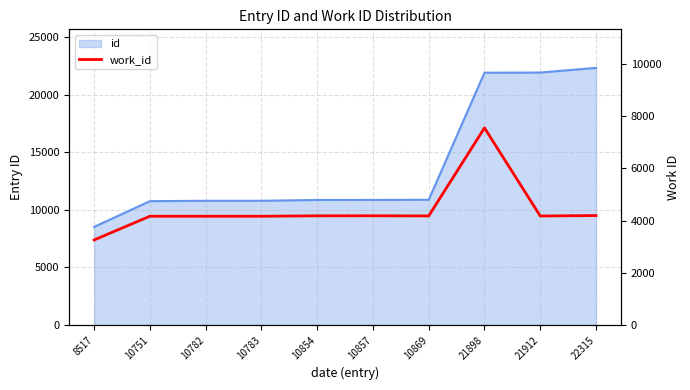

Between 21912 and 22315, which is larger?

22315